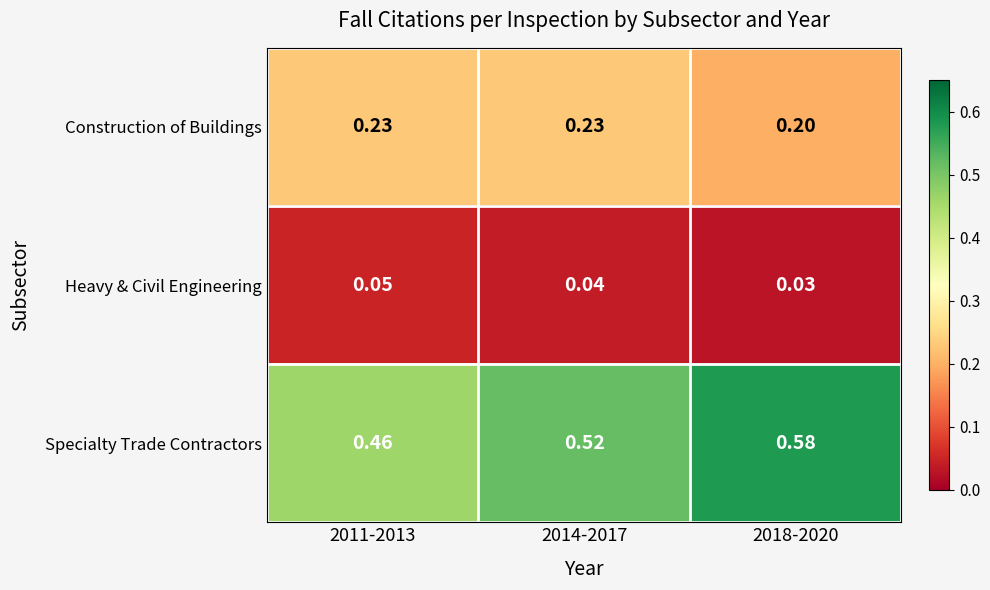

At 2014-2017, list the series in order from smallest to largest.

Heavy & Civil Engineering, Construction of Buildings, Specialty Trade Contractors